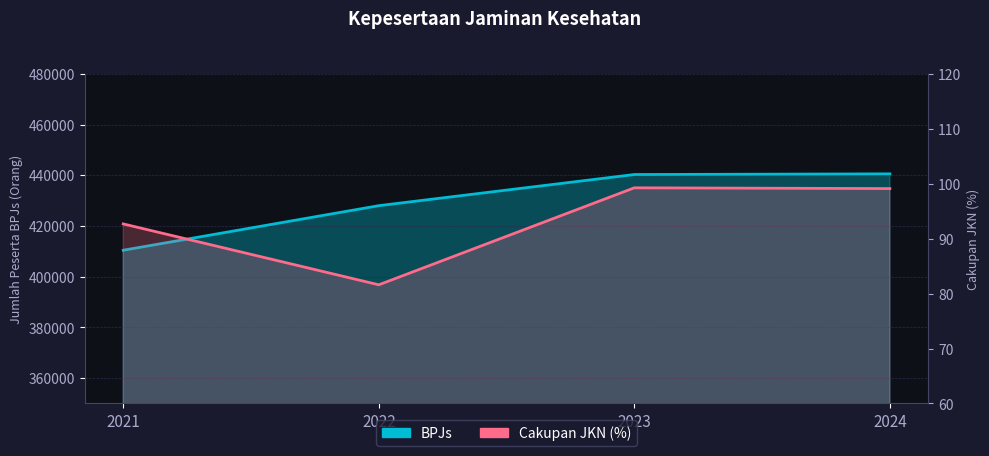

How many interior local peaks does the Cakupan JKN (%) series have?

1